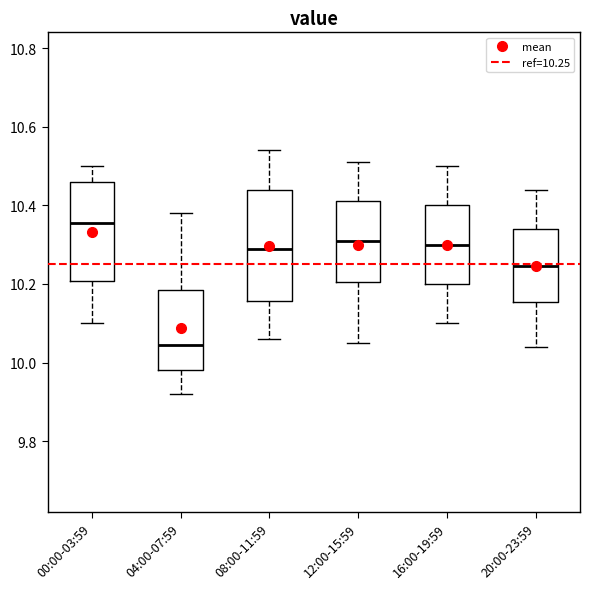

Which box's median line is the highest?

00:00-03:59